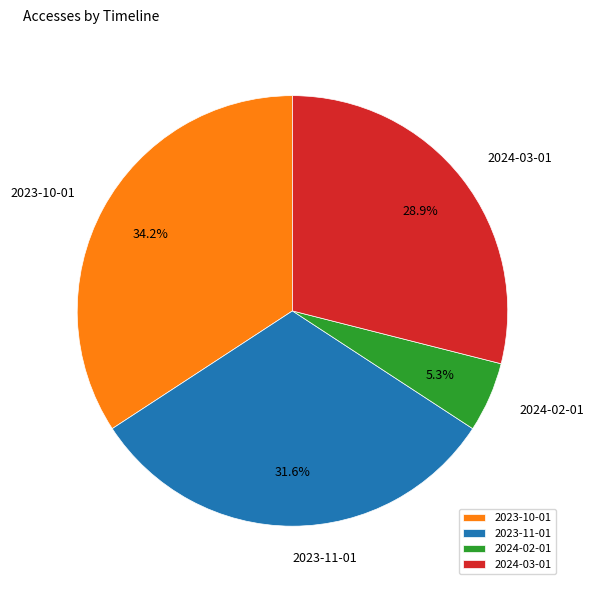

What portion of the pie excludes 2024-03-01?

71.1%